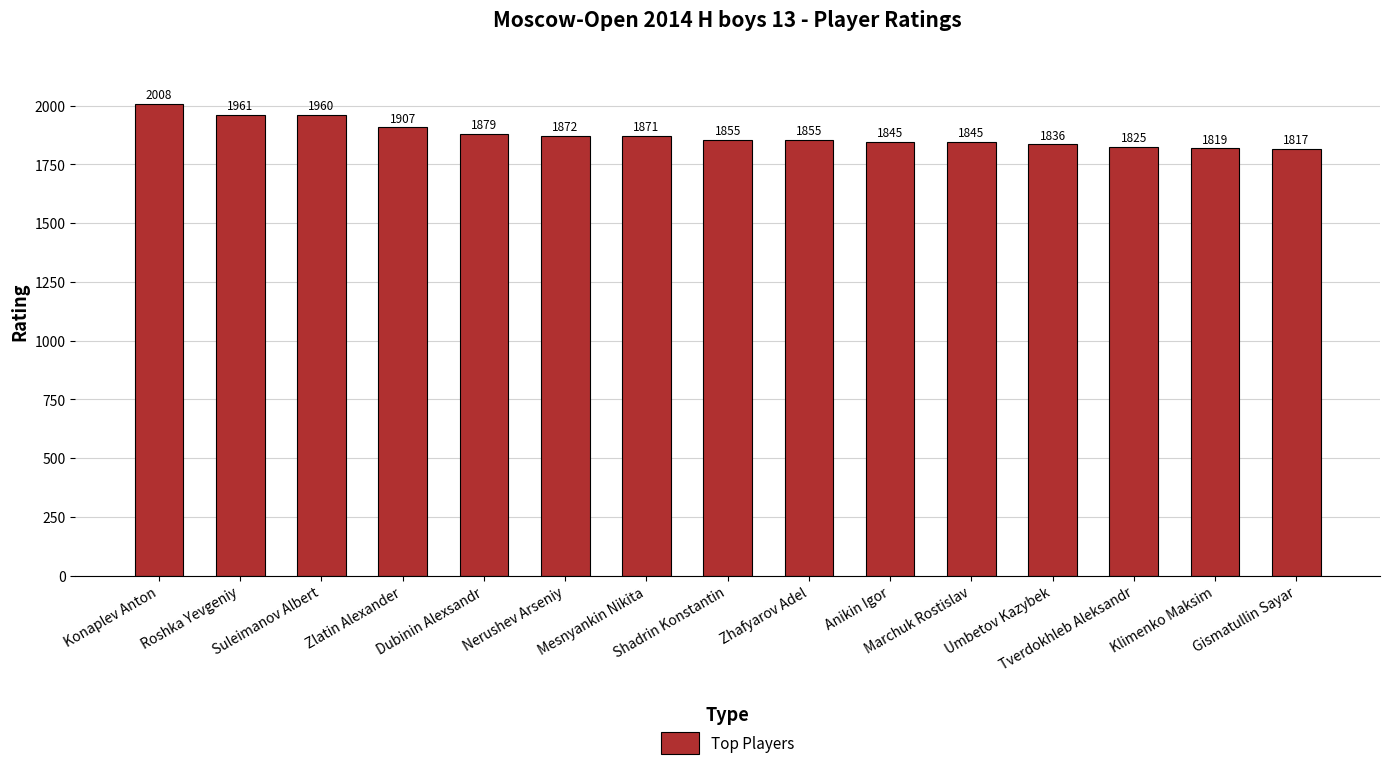

What value does the data have at Mesnyankin Nikita, to the nearest 5?

1870